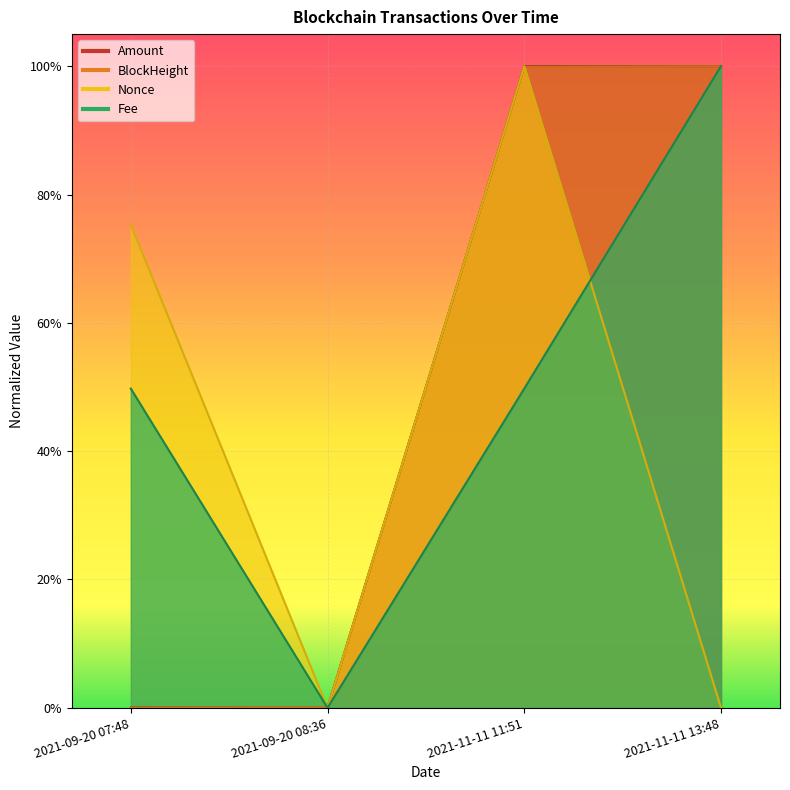

After their last crossing, which series has the higher values: Fee or Nonce?

Fee